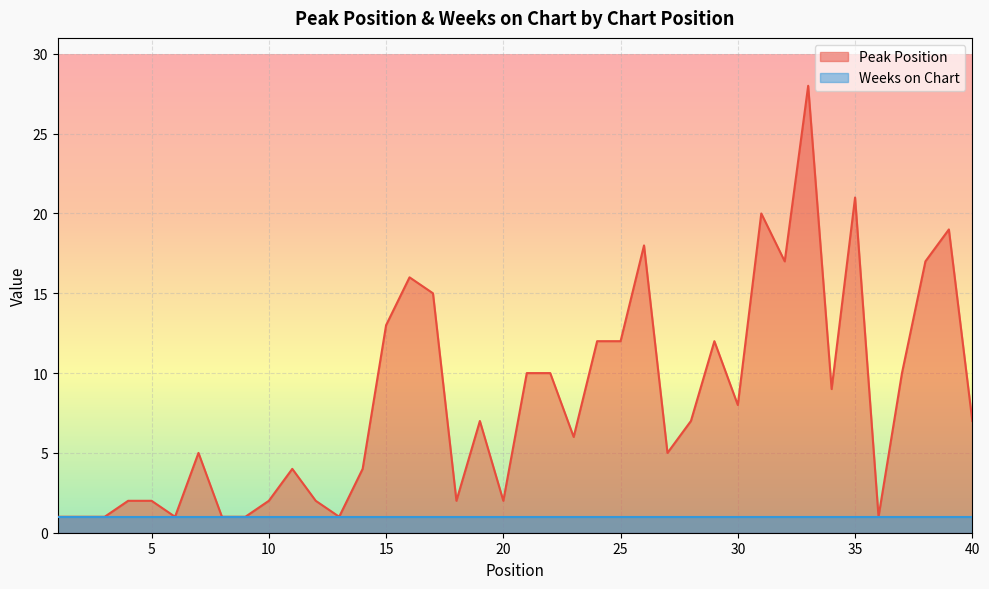

List the labels in order of value, smallest first.

1, 2, 3, 6, 8, 9, 13, 36, 4, 5, 10, 12, 18, 20, 11, 14, 7, 27, 23, 19, 28, 40, 30, 34, 21, 22, 37, 24, 25, 29, 15, 17, 16, 32, 38, 26, 39, 31, 35, 33